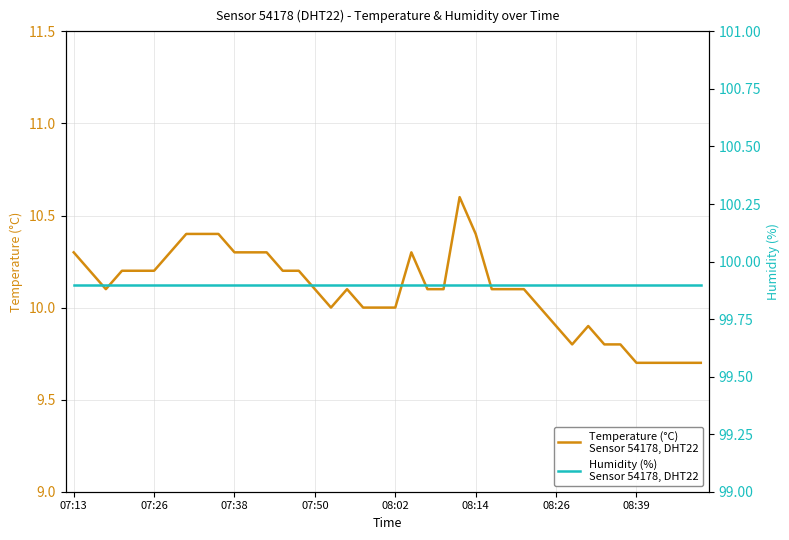

What position from the left is 8?

9